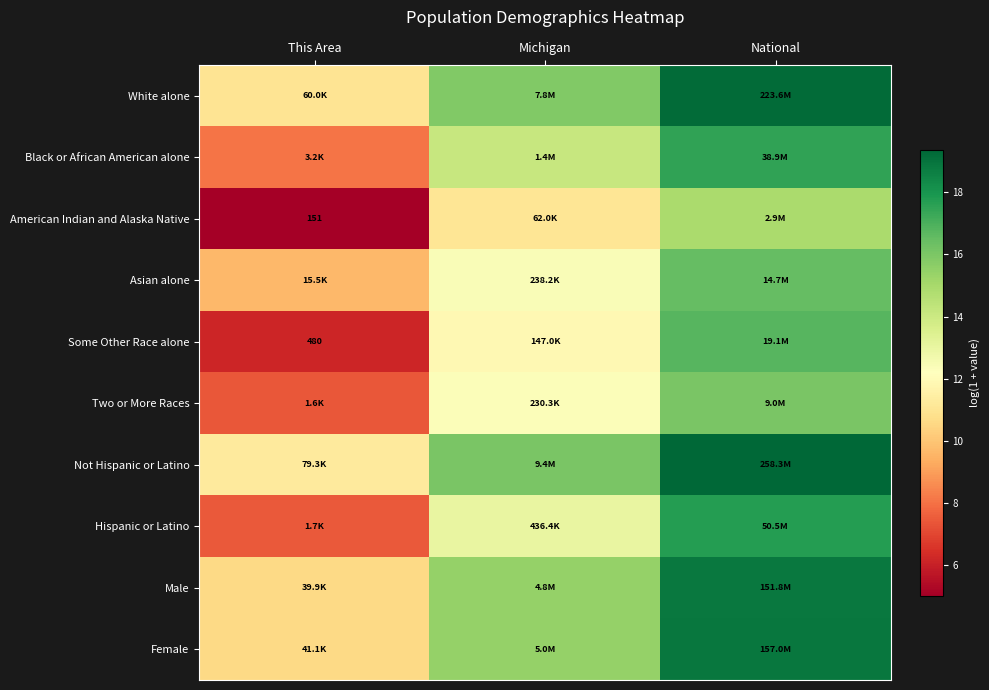

At which label does Asian alone first exceed 12?

Michigan